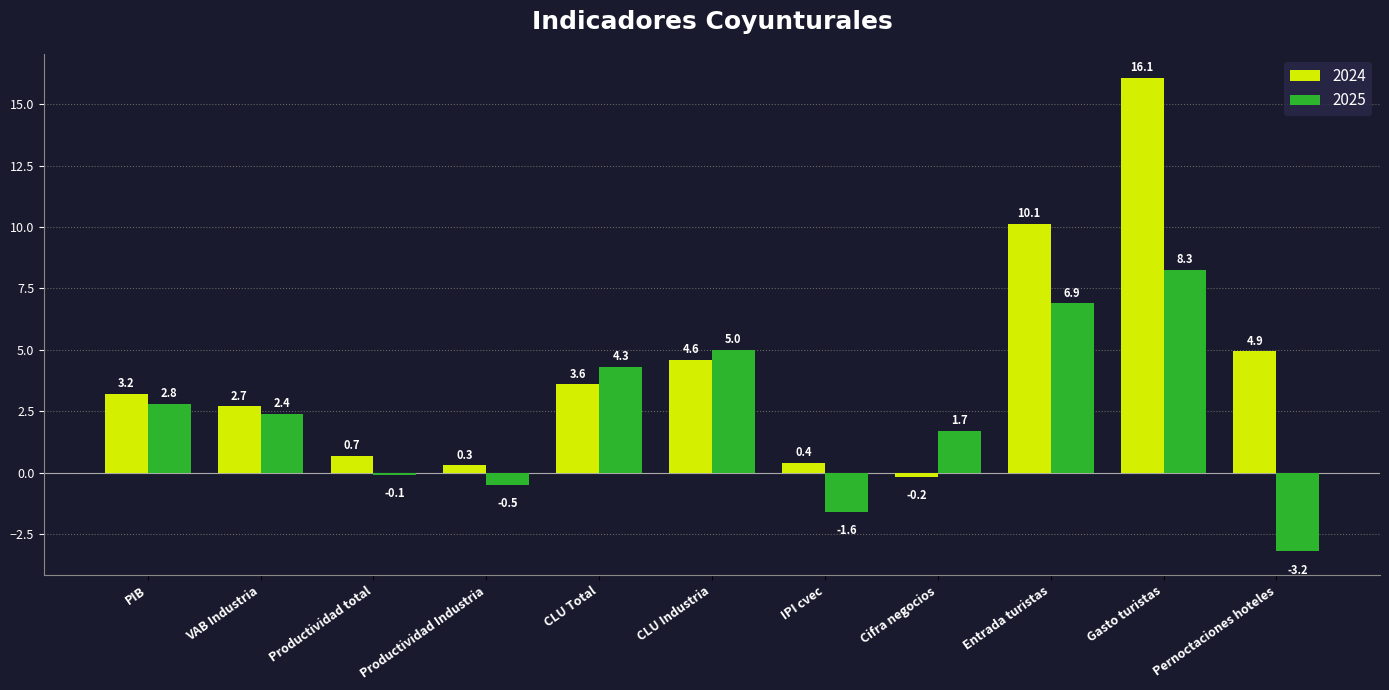

The value of 2025 at Pernoctaciones hoteles is -0.8. True or false?

False